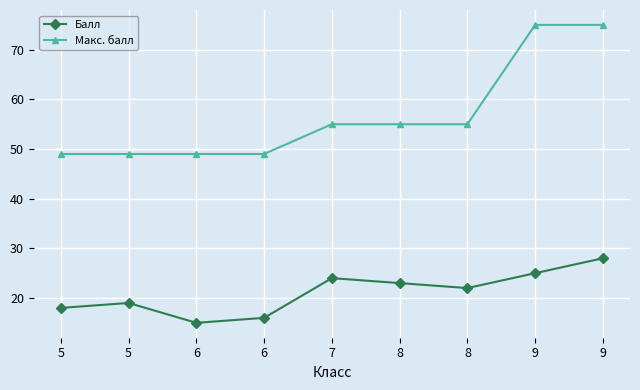

The value of Балл at 9 is 25. True or false?

True